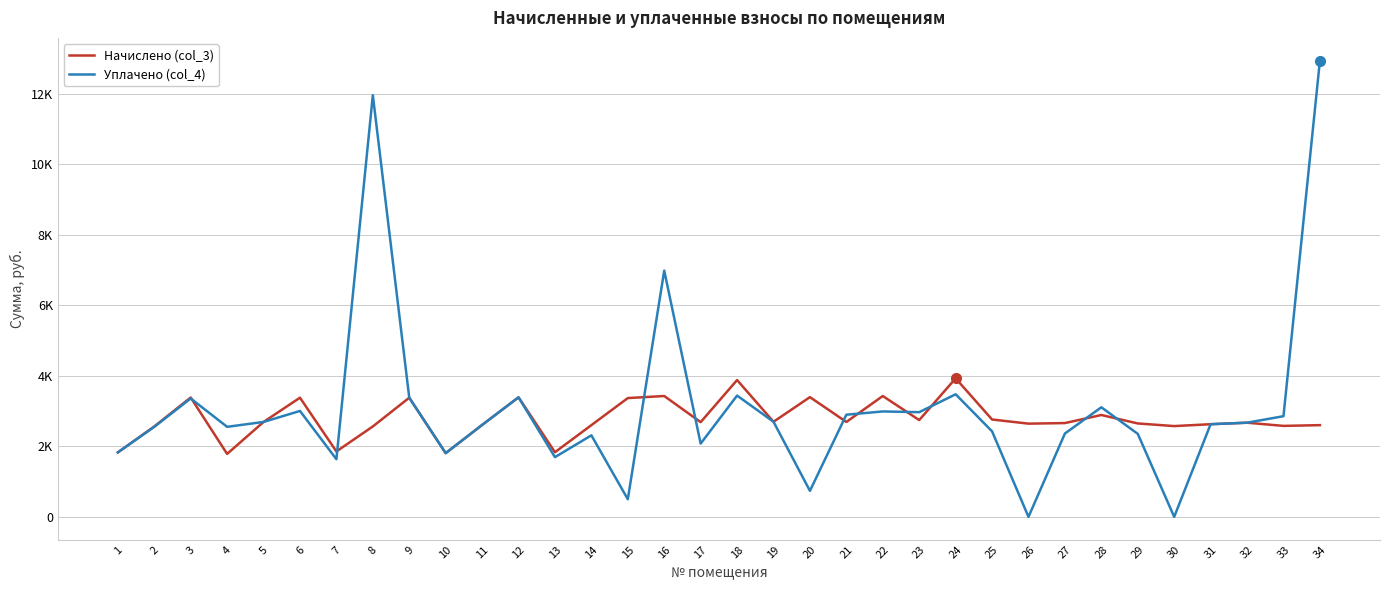

Does the chart display data point markers on the line(s)?

No